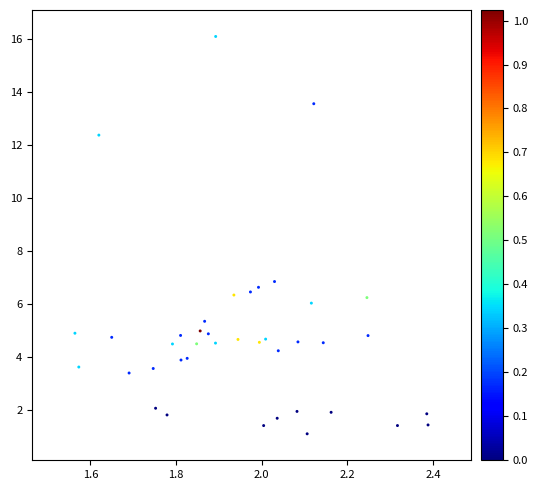

What Y value in the scatter plot is closest to 8?

6.8